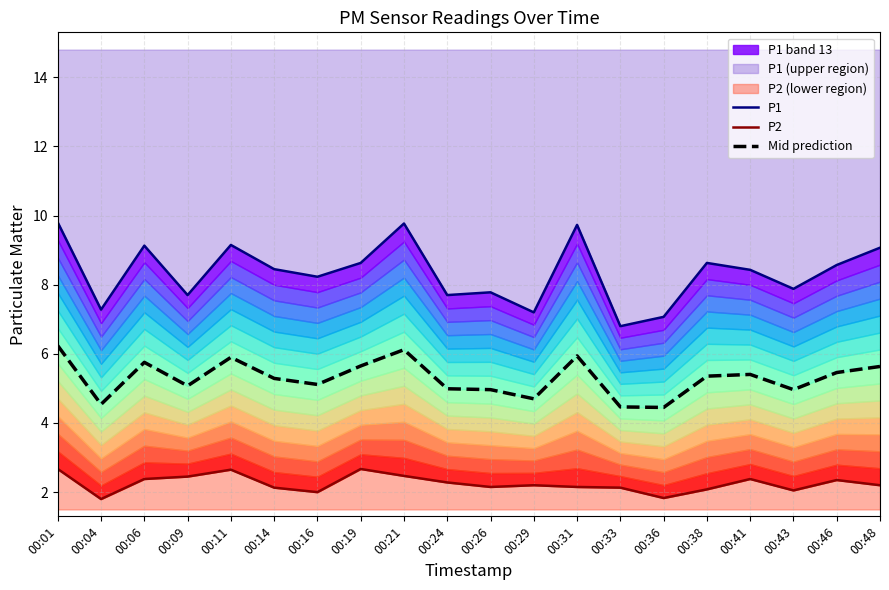

Reading left to right, list all the values displayed in this chart.

P1: 00:01=9.8	00:04=7.3	00:06=9.1	00:09=7.7	00:11=9.2	00:14=8.4	00:16=8.2	00:19=8.6	00:21=9.8	00:24=7.7	00:26=7.8	00:29=7.2	00:31=9.7	00:33=6.8	00:36=7.1	00:38=8.6	00:41=8.4	00:43=7.9	00:46=8.6	00:48=9.1
P2: 00:01=2.7	00:04=1.8	00:06=2.4	00:09=2.5	00:11=2.6	00:14=2.1	00:16=2.0	00:19=2.7	00:21=2.5	00:24=2.3	00:26=2.1	00:29=2.2	00:31=2.1	00:33=2.1	00:36=1.8	00:38=2.1	00:41=2.4	00:43=2.0	00:46=2.4	00:48=2.2
Mid prediction: 00:01=6.2	00:04=4.5	00:06=5.8	00:09=5.1	00:11=5.9	00:14=5.3	00:16=5.1	00:19=5.7	00:21=6.1	00:24=5.0	00:26=5.0	00:29=4.7	00:31=5.9	00:33=4.5	00:36=4.5	00:38=5.4	00:41=5.4	00:43=5.0	00:46=5.5	00:48=5.6